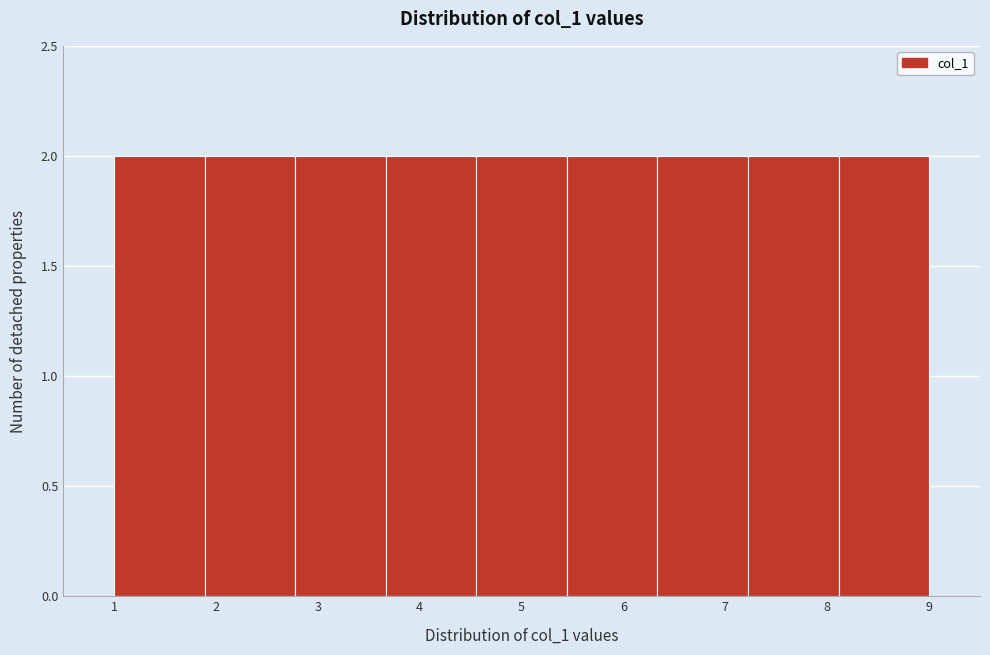

How tall is the bar that spans 5.4 to 6.3 on the x-axis? Neither the bar edges nor the heights are printed on the chart, so give them approximately, as read against the axes.

2